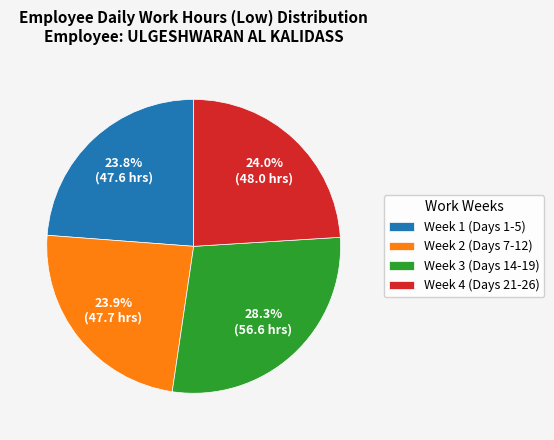

Combined, do Week 2 (Days 7-12) and Week 4 (Days 21-26) account for over 50%?

No